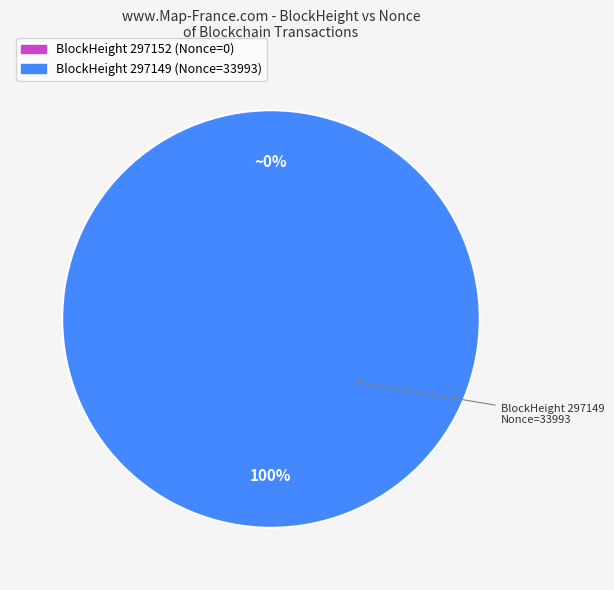

Does any single category account for the majority?

Yes